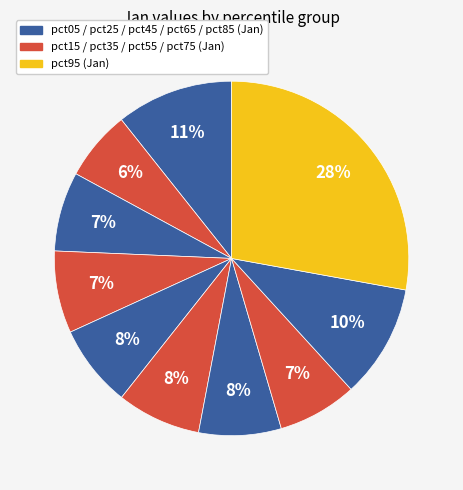

Which category has the smallest portion of the pie?

pct15